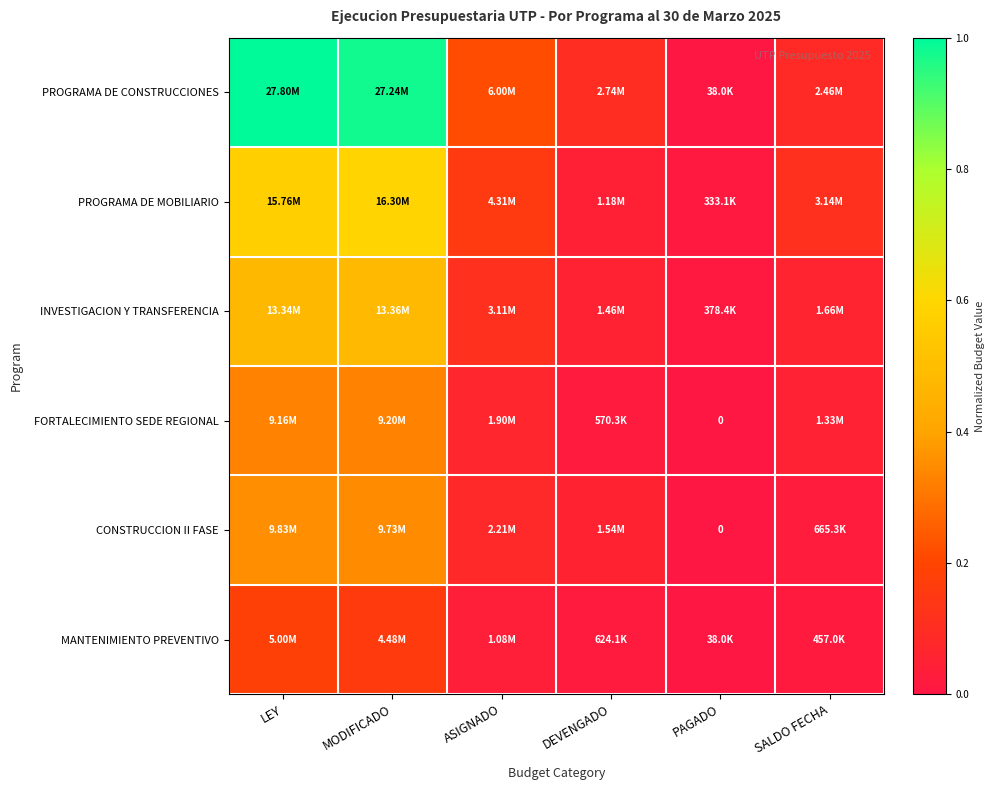

Rank the series by their maximum value, from lowest to highest.

MANTENIMIENTO PREVENTIVO, FORTALECIMIENTO SEDE REGIONAL, CONSTRUCCION II FASE, INVESTIGACION Y TRANSFERENCIA, PROGRAMA DE MOBILIARIO, PROGRAMA DE CONSTRUCCIONES